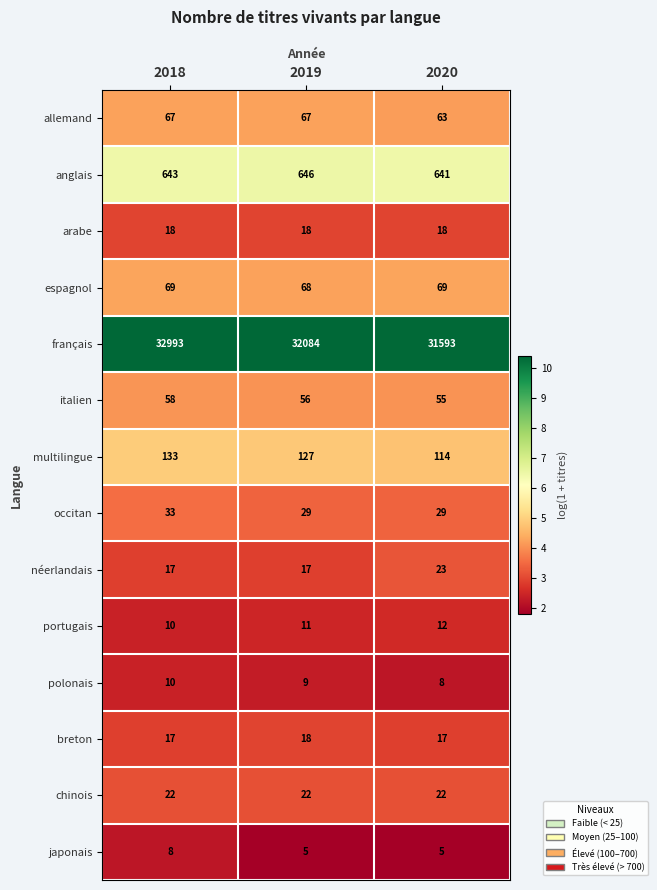

What is the total value across all series at 2019?

33177